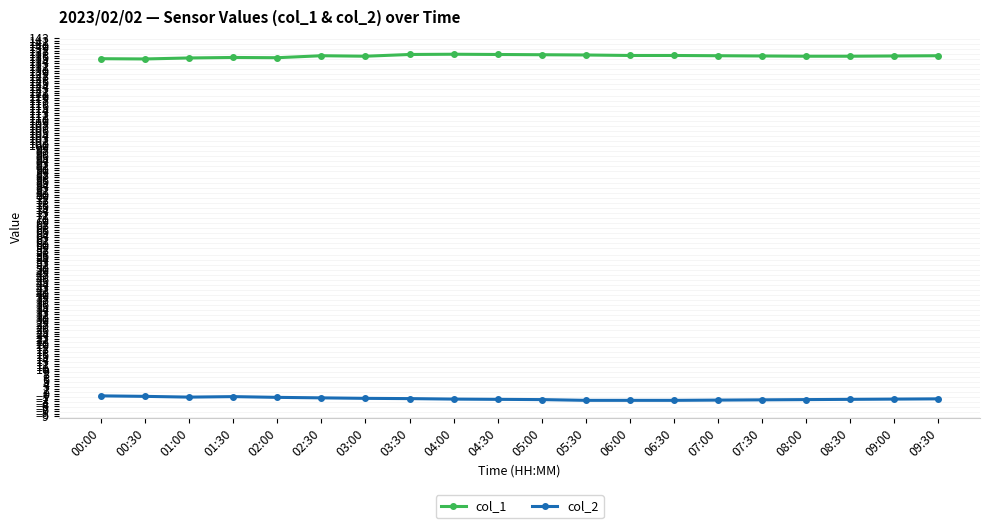

True or false: col_1 has more than 1 points higher than both neighbors.

True